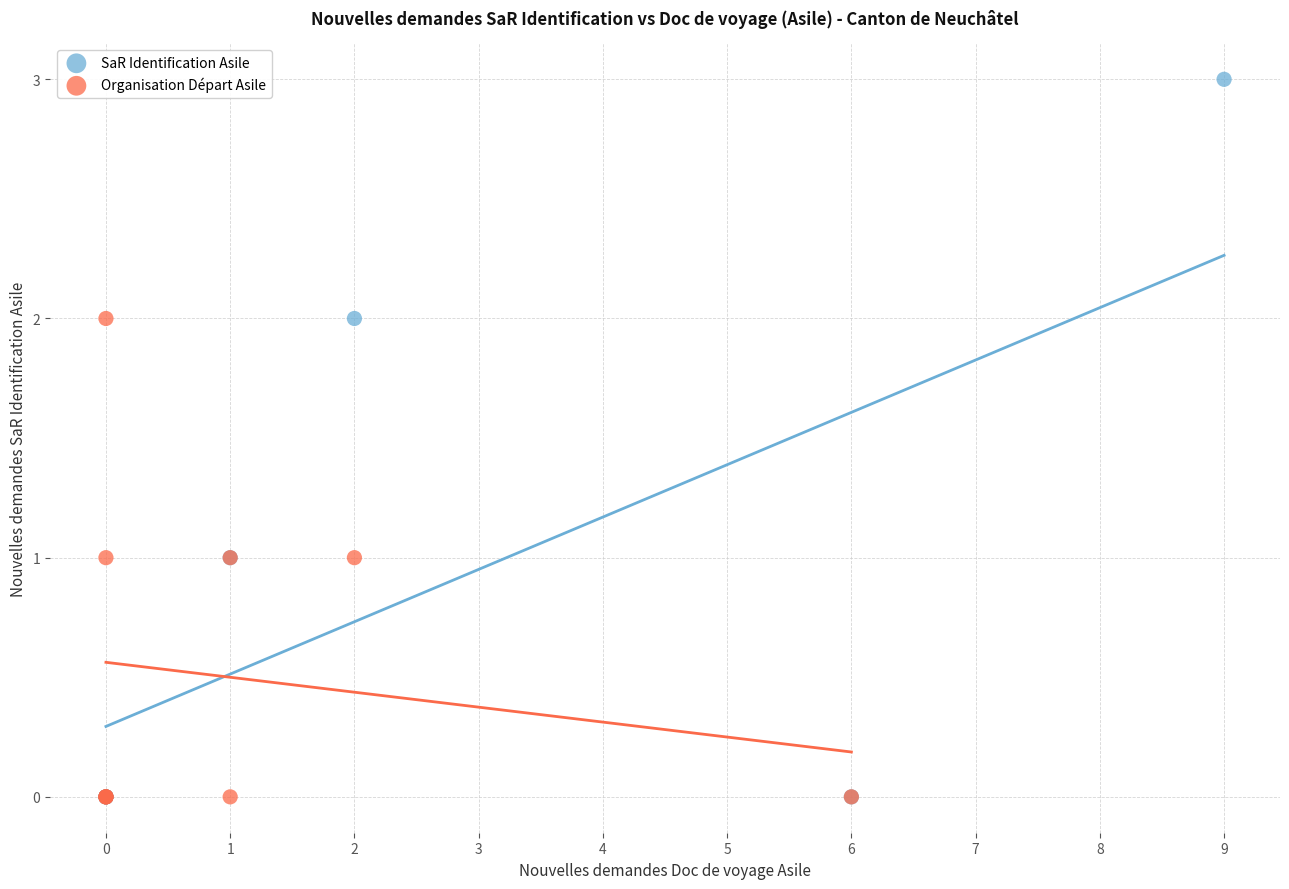

Which series has the widest spread of Y values?

SaR Identification Asile